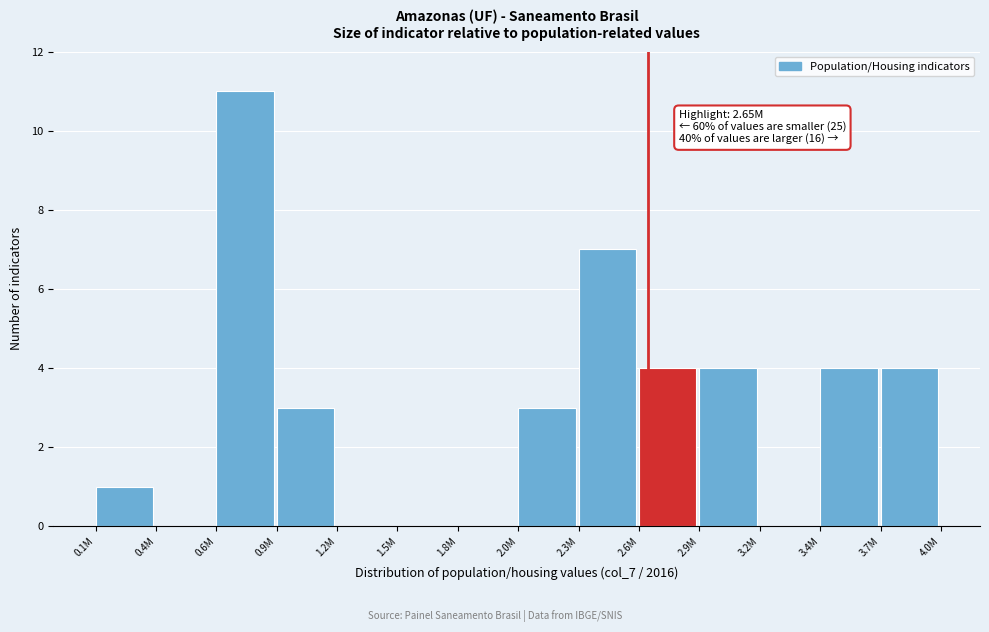

Reading left to right, transcribe all the data shown in this chart.

0.1M=1	0.4M=0	0.6M=11	0.9M=3	1.2M=0	1.5M=0	1.8M=0	2.0M=3	2.3M=7	2.6M=4	2.9M=4	3.2M=0	3.4M=4	3.7M=4